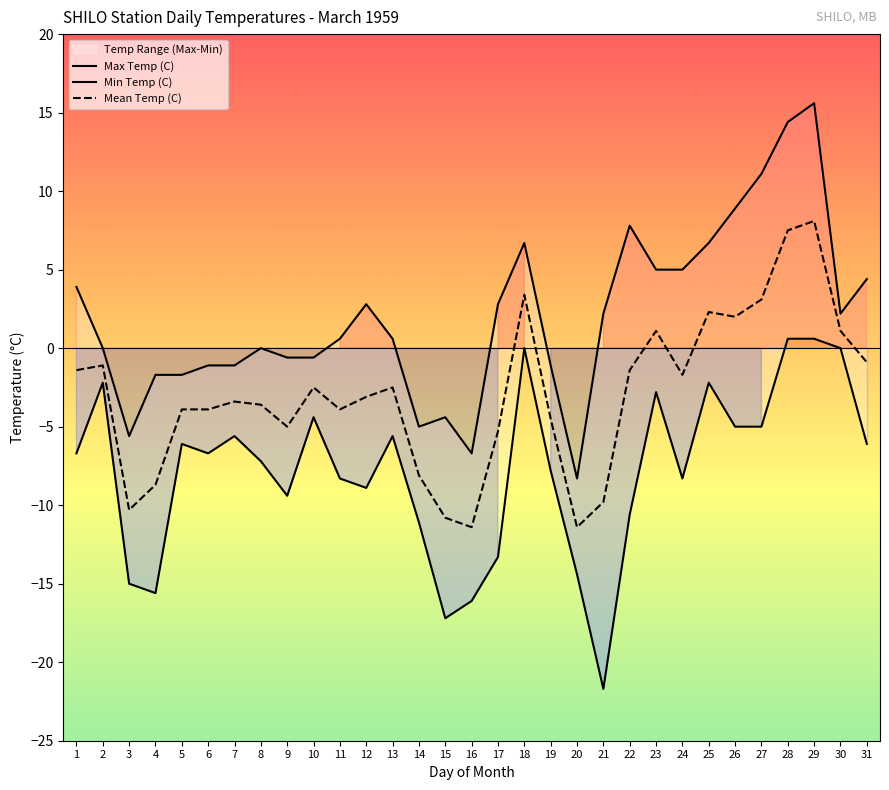

What is the minimum value shown in the chart?

-21.7